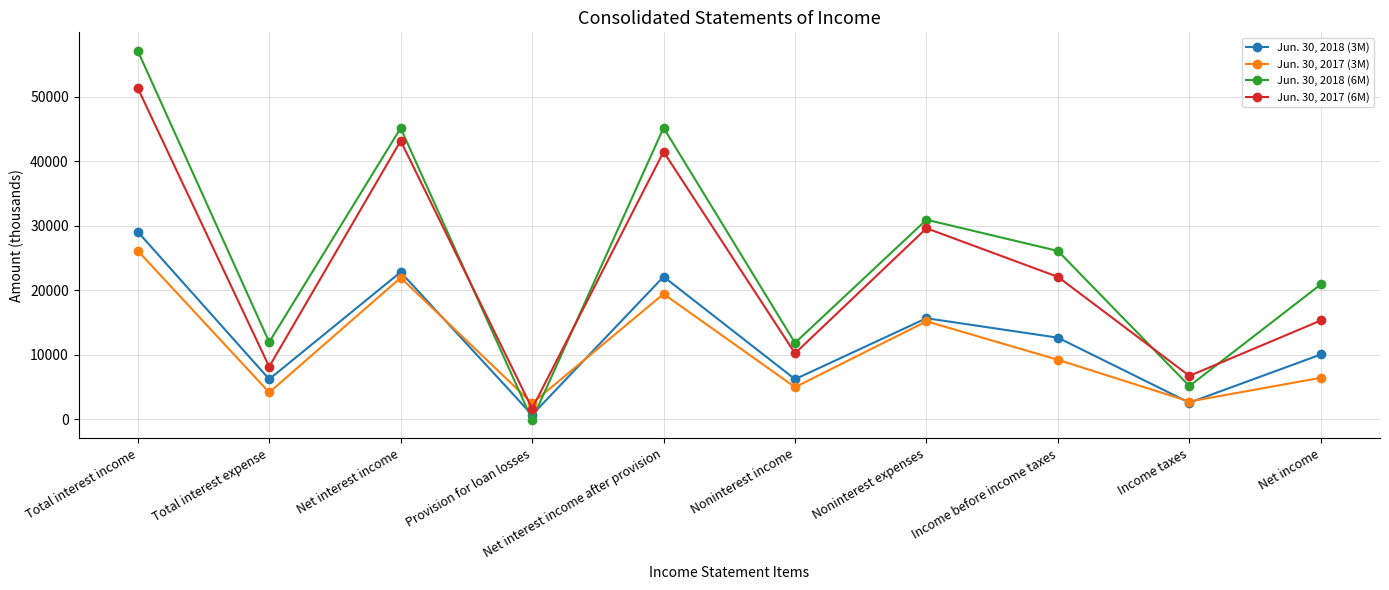

Between Net interest income and Noninterest expenses, which series saw the biggest shift?

Jun. 30, 2018 (6M)